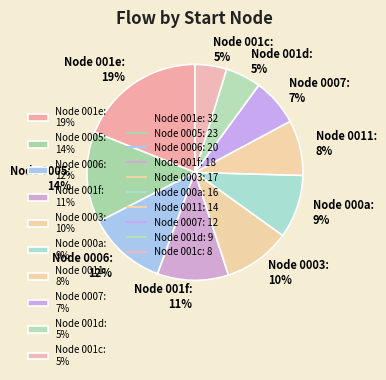

To the nearest percent, what percentage of the pie is Node 0007: 7%?

7%